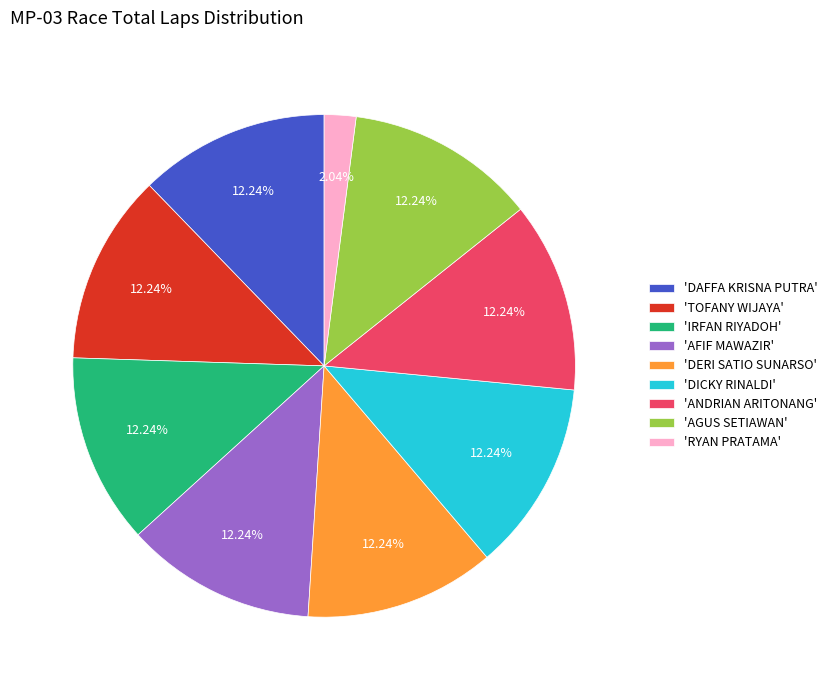

What is the smallest slice in the pie chart?

'RYAN PRATAMA'